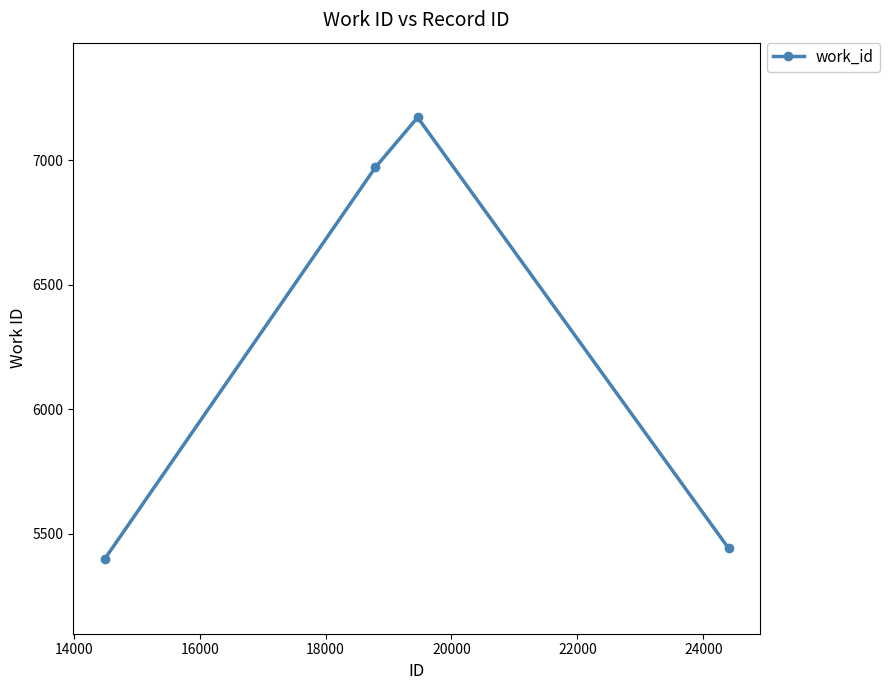

What is the greatest value displayed?

7171